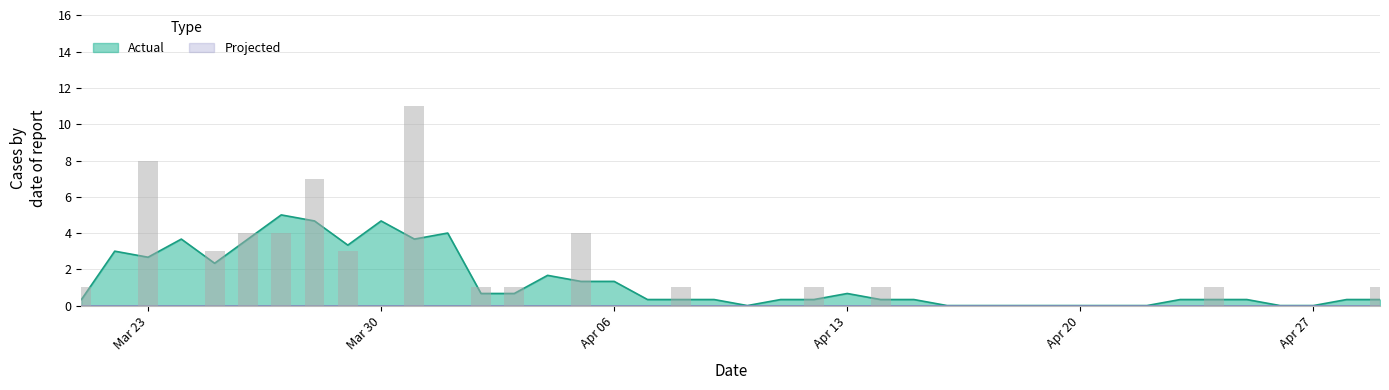

How many bars are there in total?

40